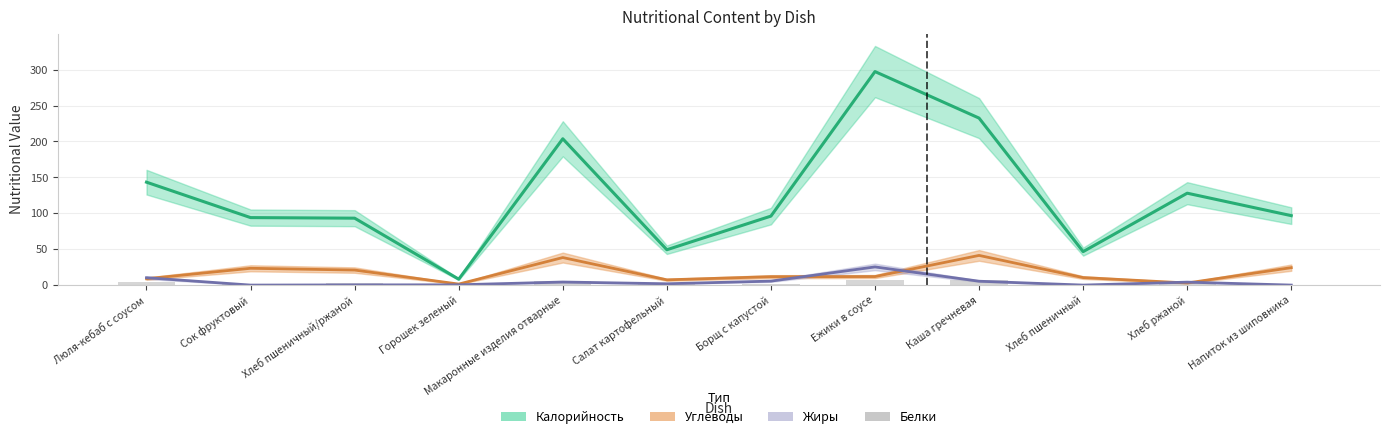

What is the label of the 4th bar from the left?

Горошек зеленый